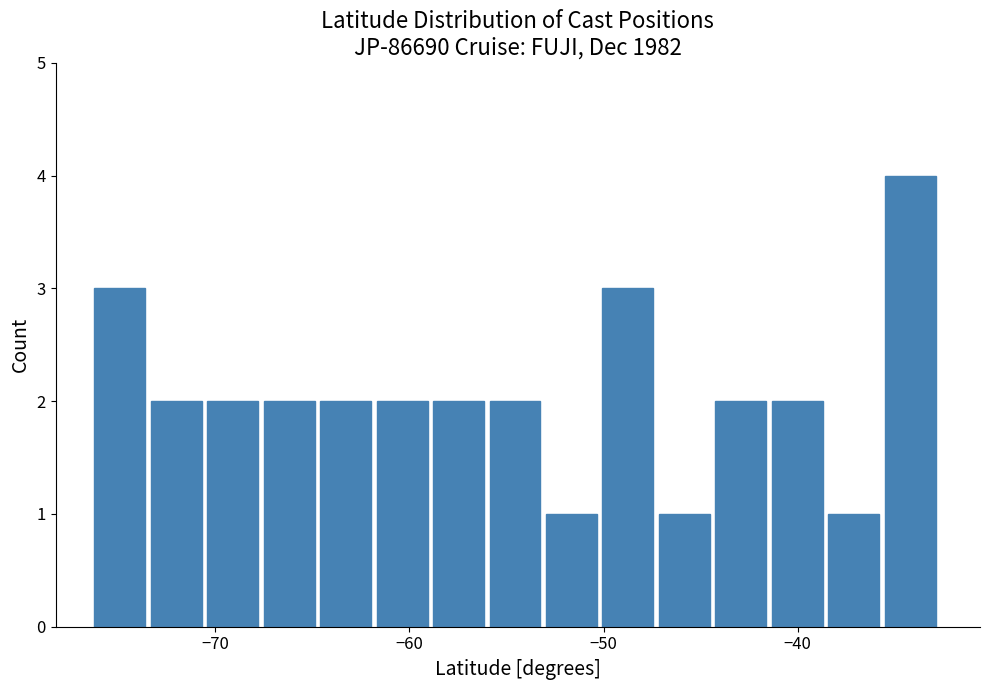

Around what value on the x-axis is the tallest bar? Give the approximate position of its centre, as read against the axis.

-34